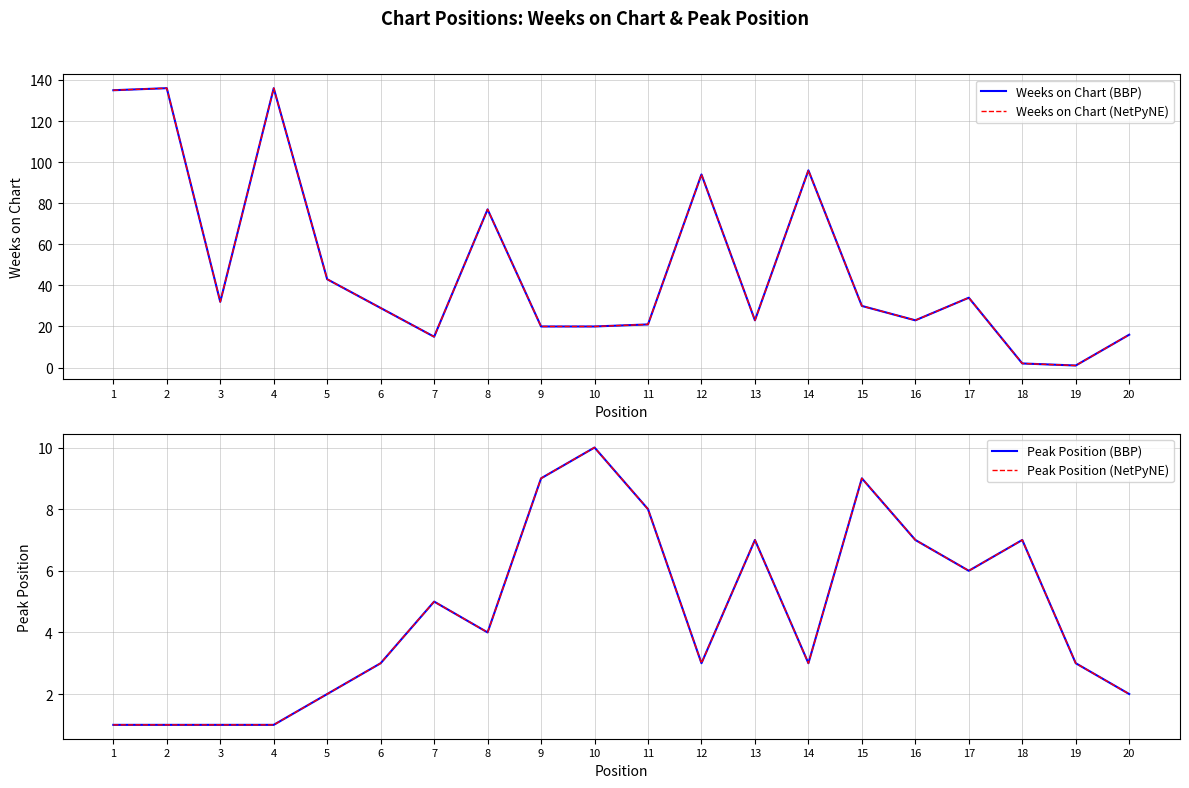

Read the Peak Position (NetPyNE) value at 11.

8